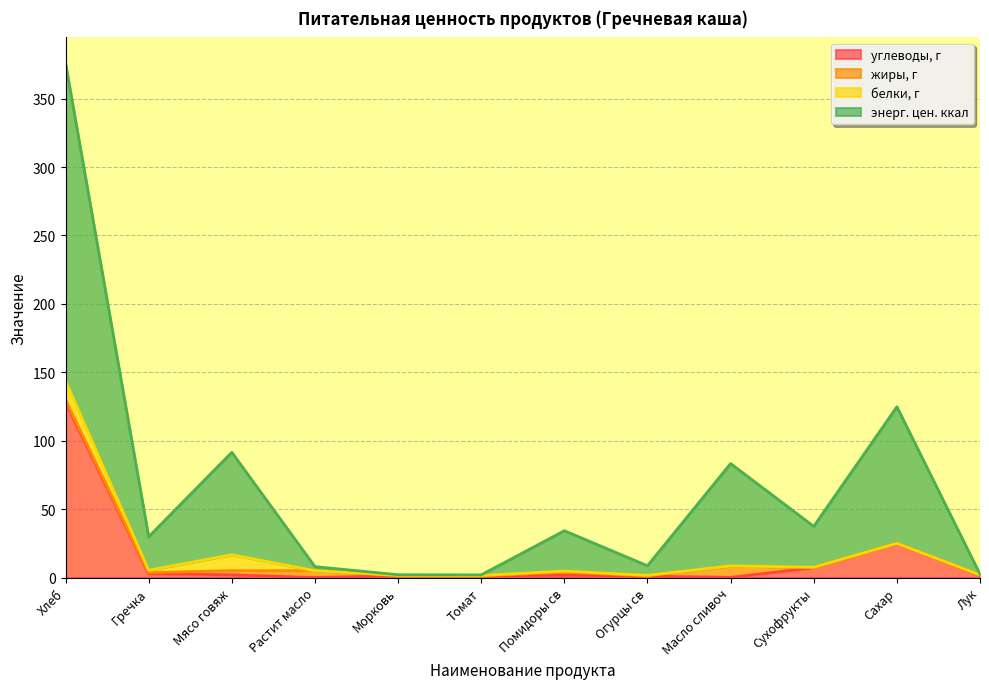

Where is the first local maximum for энерг. цен. ккал?

Мясо говяж